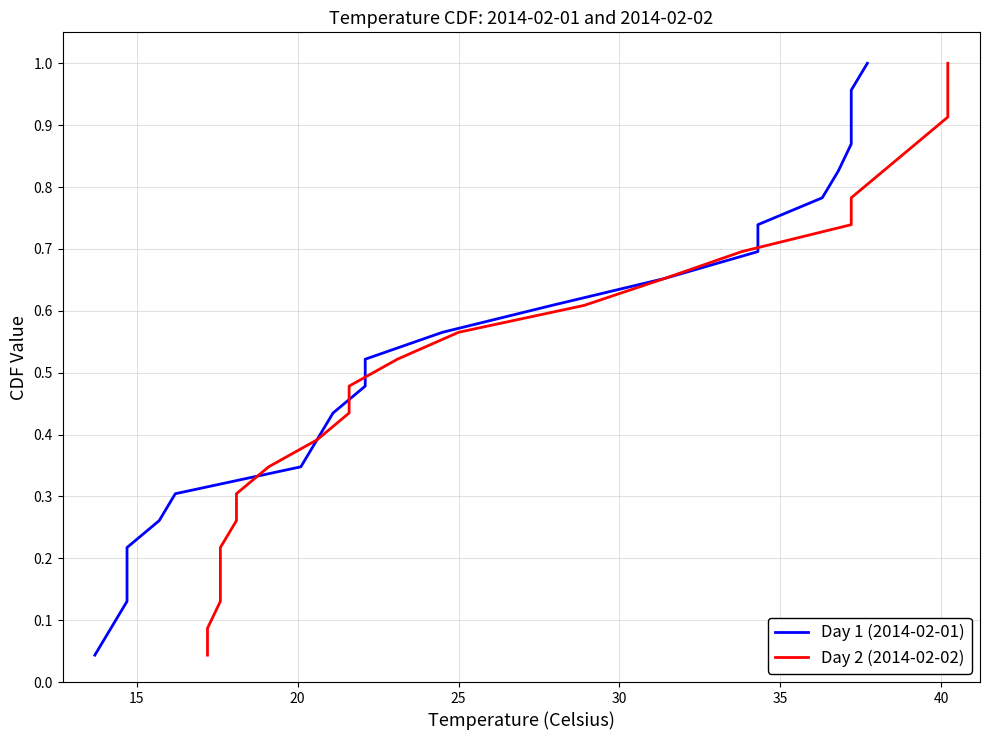

Reading left to right, what are all the values shown in this chart?

Day 1 (2014-02-01): 0.0	0.1	0.1	0.2	0.2	0.3	0.3	0.3	0.4	0.4	0.5	0.5	0.6	0.6	0.7	0.7	0.7	0.8	0.8	0.9	0.9	1.0	1.0
Day 2 (2014-02-02): 0.0	0.1	0.1	0.2	0.2	0.3	0.3	0.3	0.4	0.4	0.5	0.5	0.6	0.6	0.7	0.7	0.7	0.8	0.8	0.9	0.9	1.0	1.0